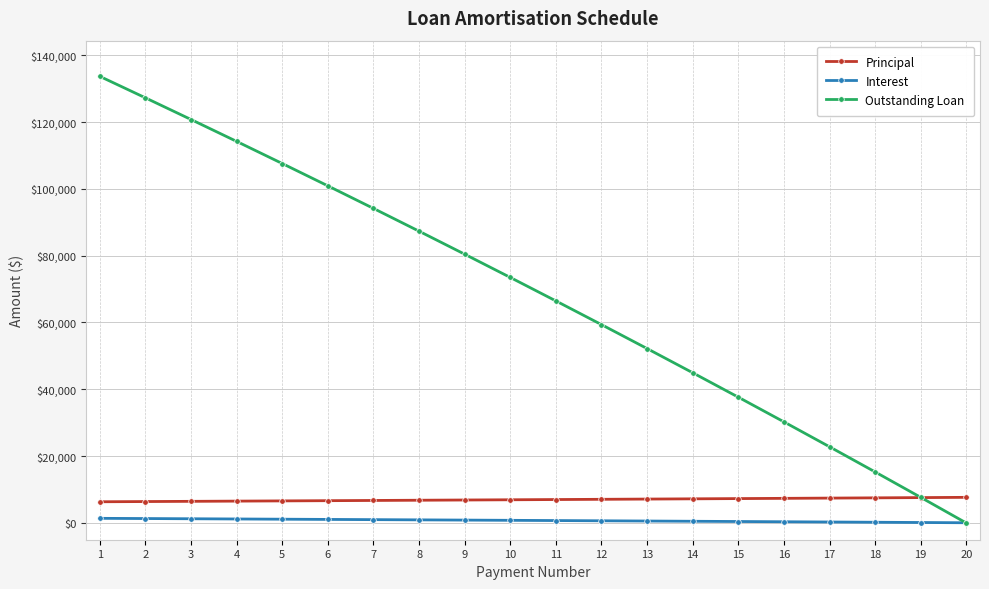

Which series has the largest range (max minus min)?

Outstanding Loan